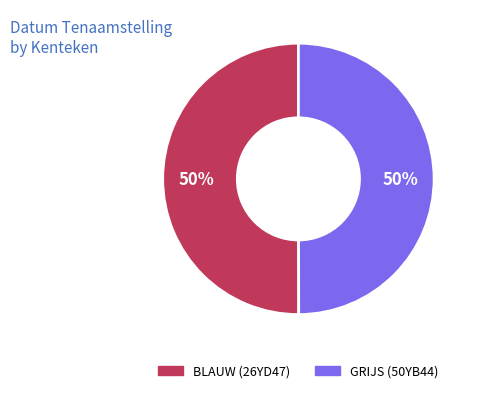

What is the ratio of the value at BLAUW (26YD47) to the value at GRIJS (50YB44)?

1.0